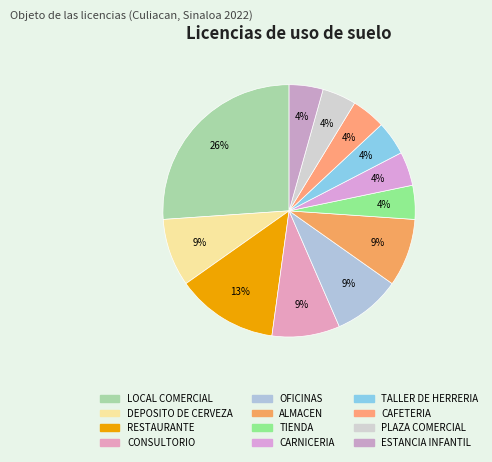

How many slices are in this pie chart?

12